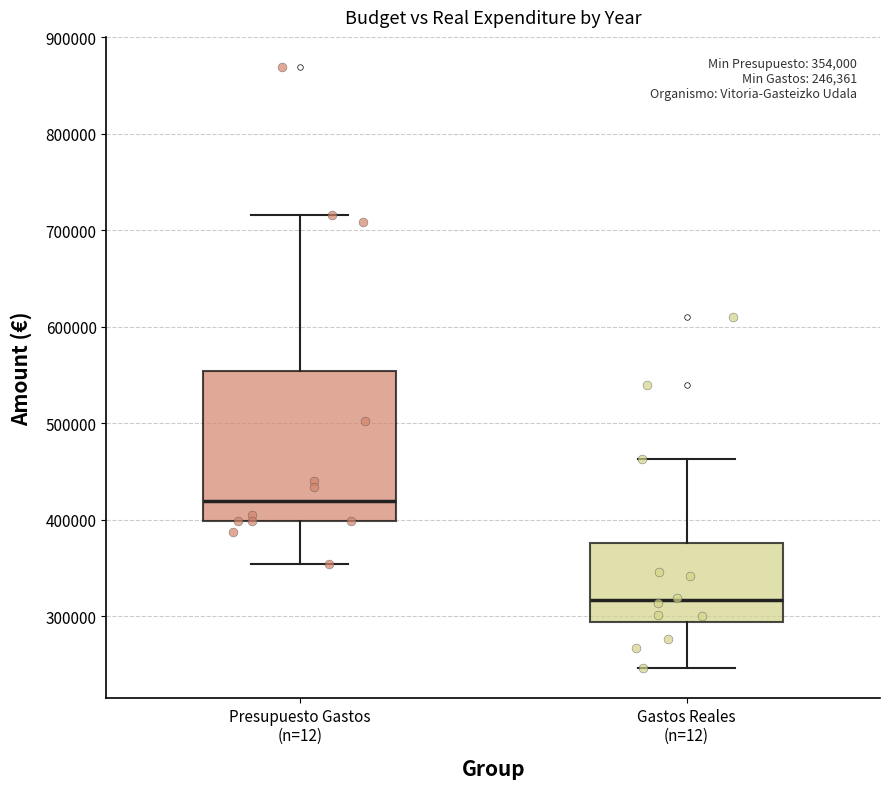

Which box's median line is the highest?

Presupuesto Gastos (n=12)